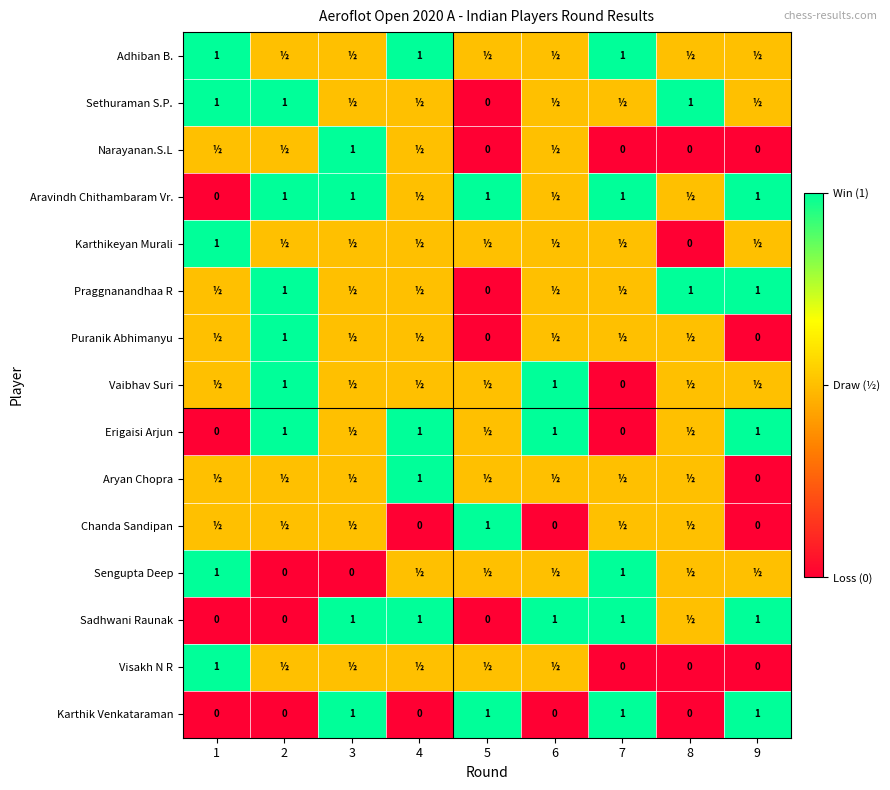

What is the difference between the maximum and minimum values in the Sethuraman S.P. series?

1.0